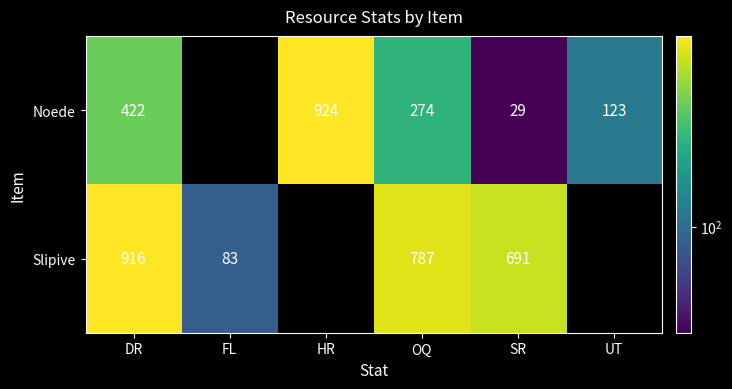

What is the difference between the Noede values at DR and SR?

393